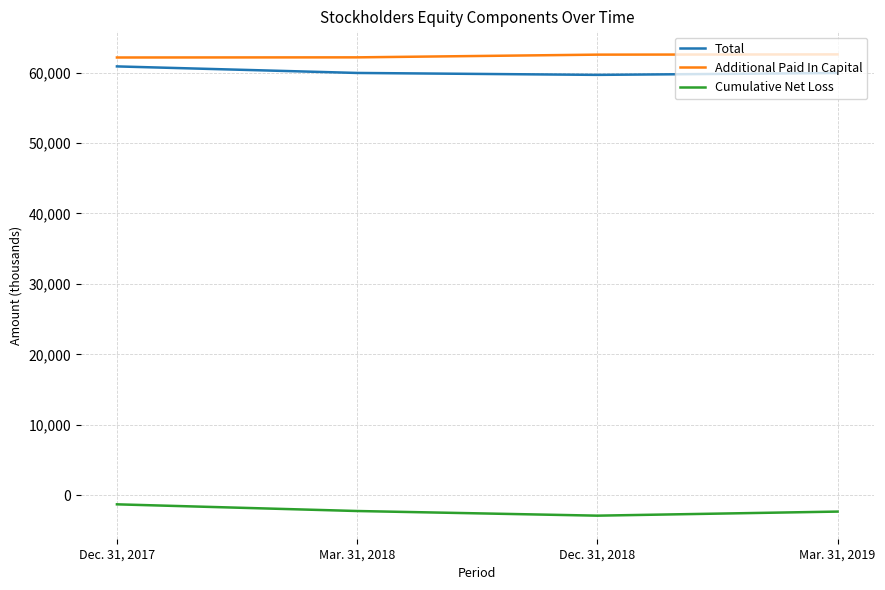

What value does the Total series have at Mar. 31, 2018, to the nearest 100?

59900